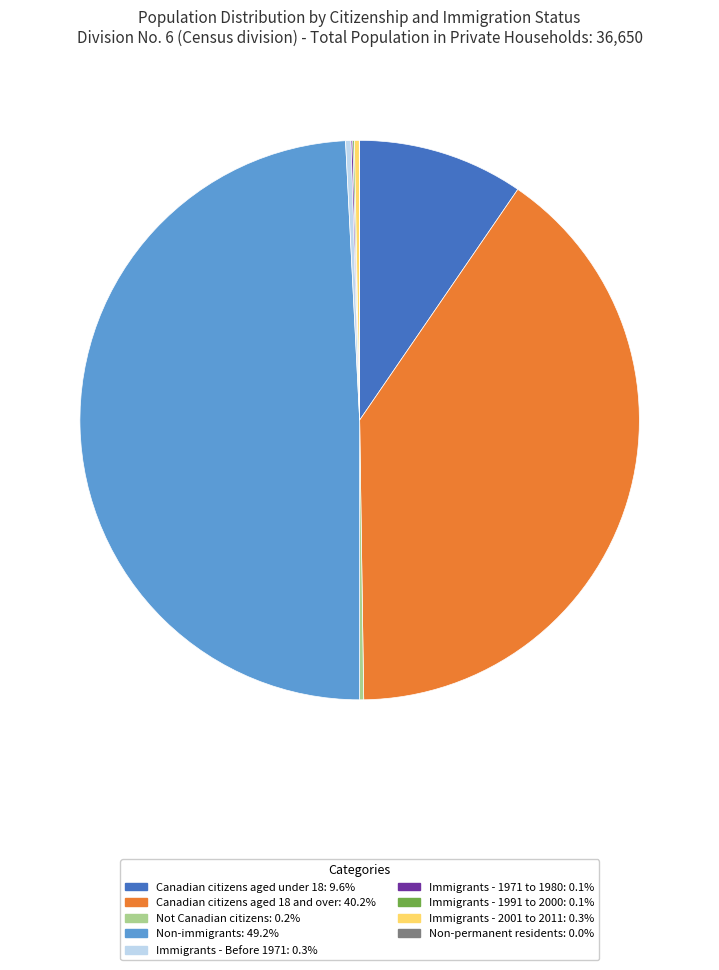

Does Immigrants - 2001 to 2011 account for over 50% of the chart?

No